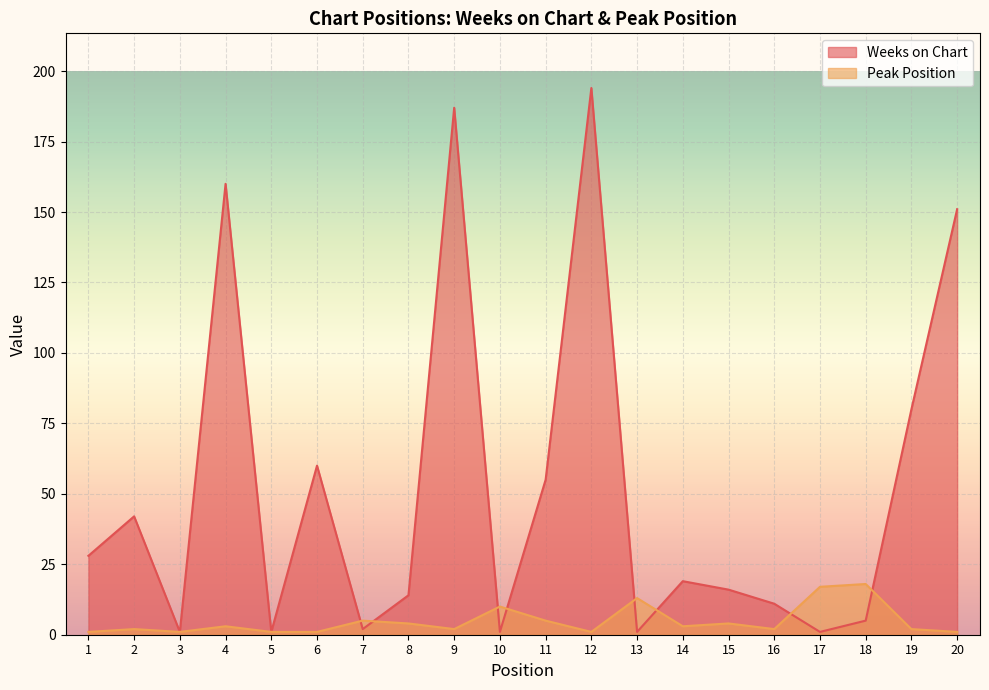

True or false: Weeks on Chart has a value of 42 at 2.

True